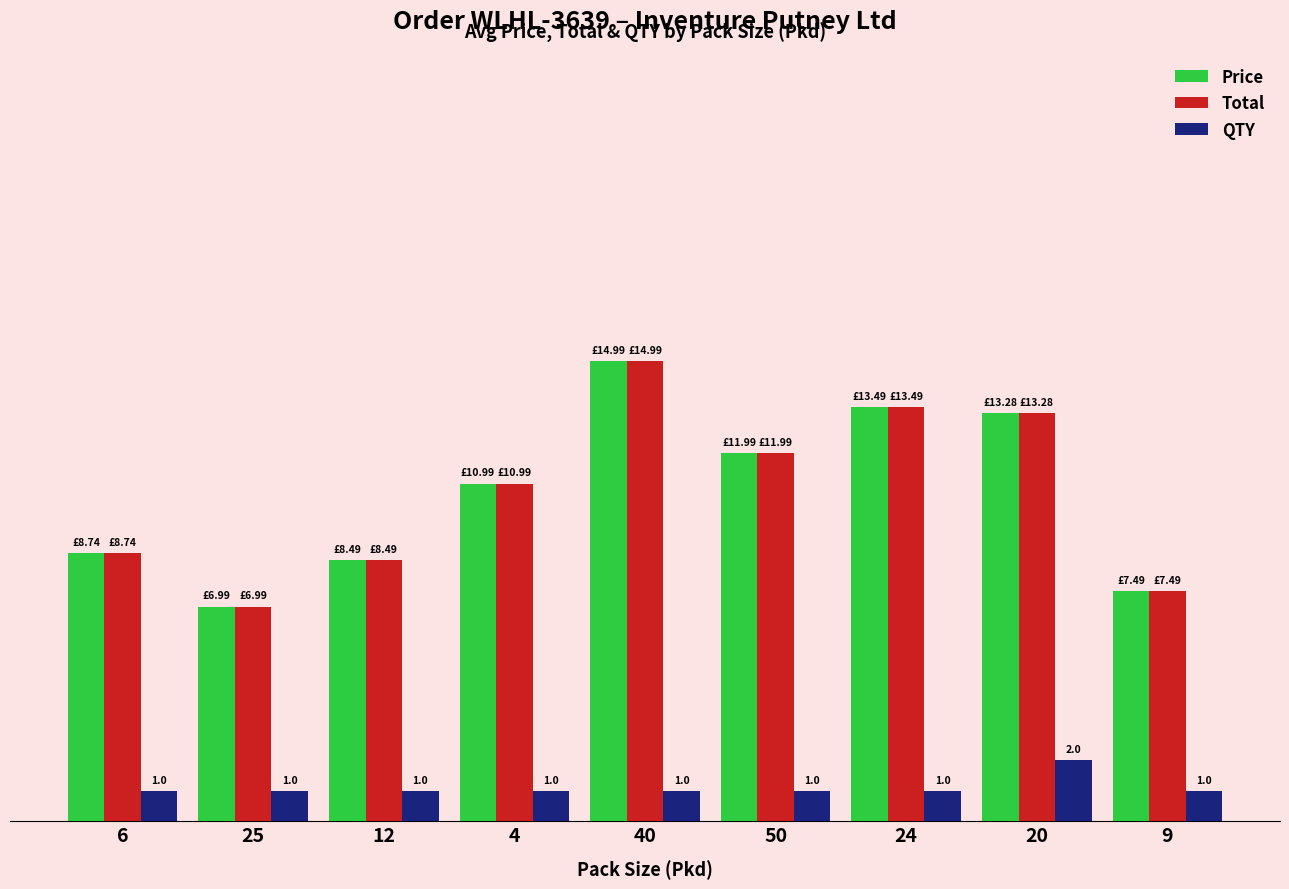

What are all the series names shown in the legend?

Price, Total, QTY